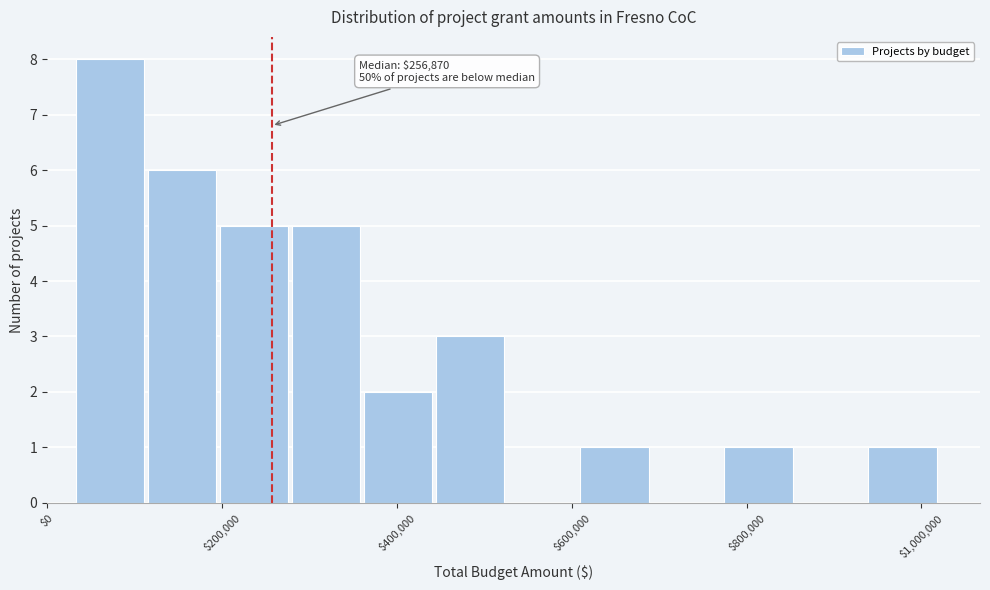

Which range on the x-axis has the tallest bar?

40000 to 120000